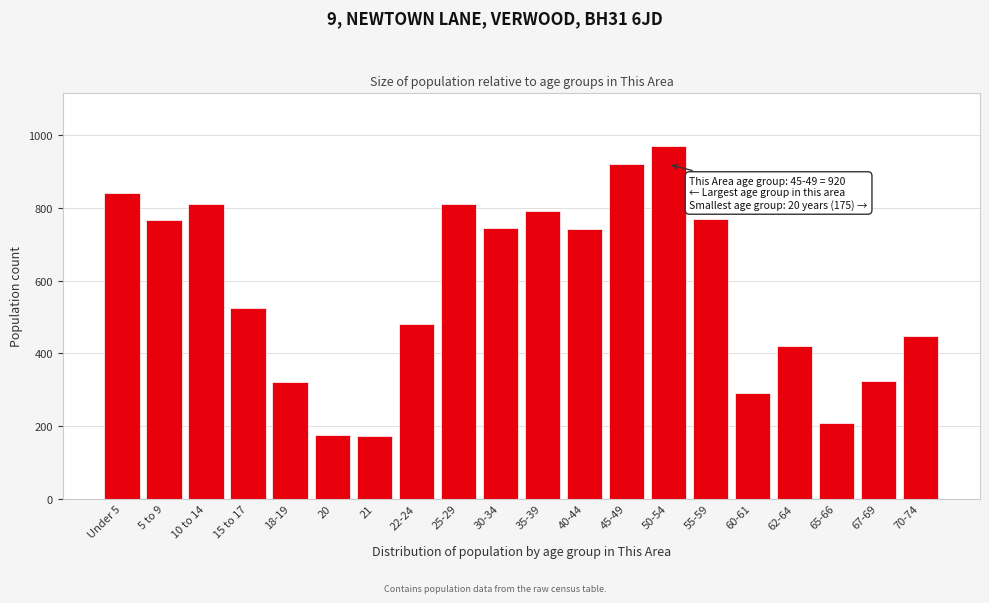

The chart shows a value of 920 at 45-49. True or false?

True